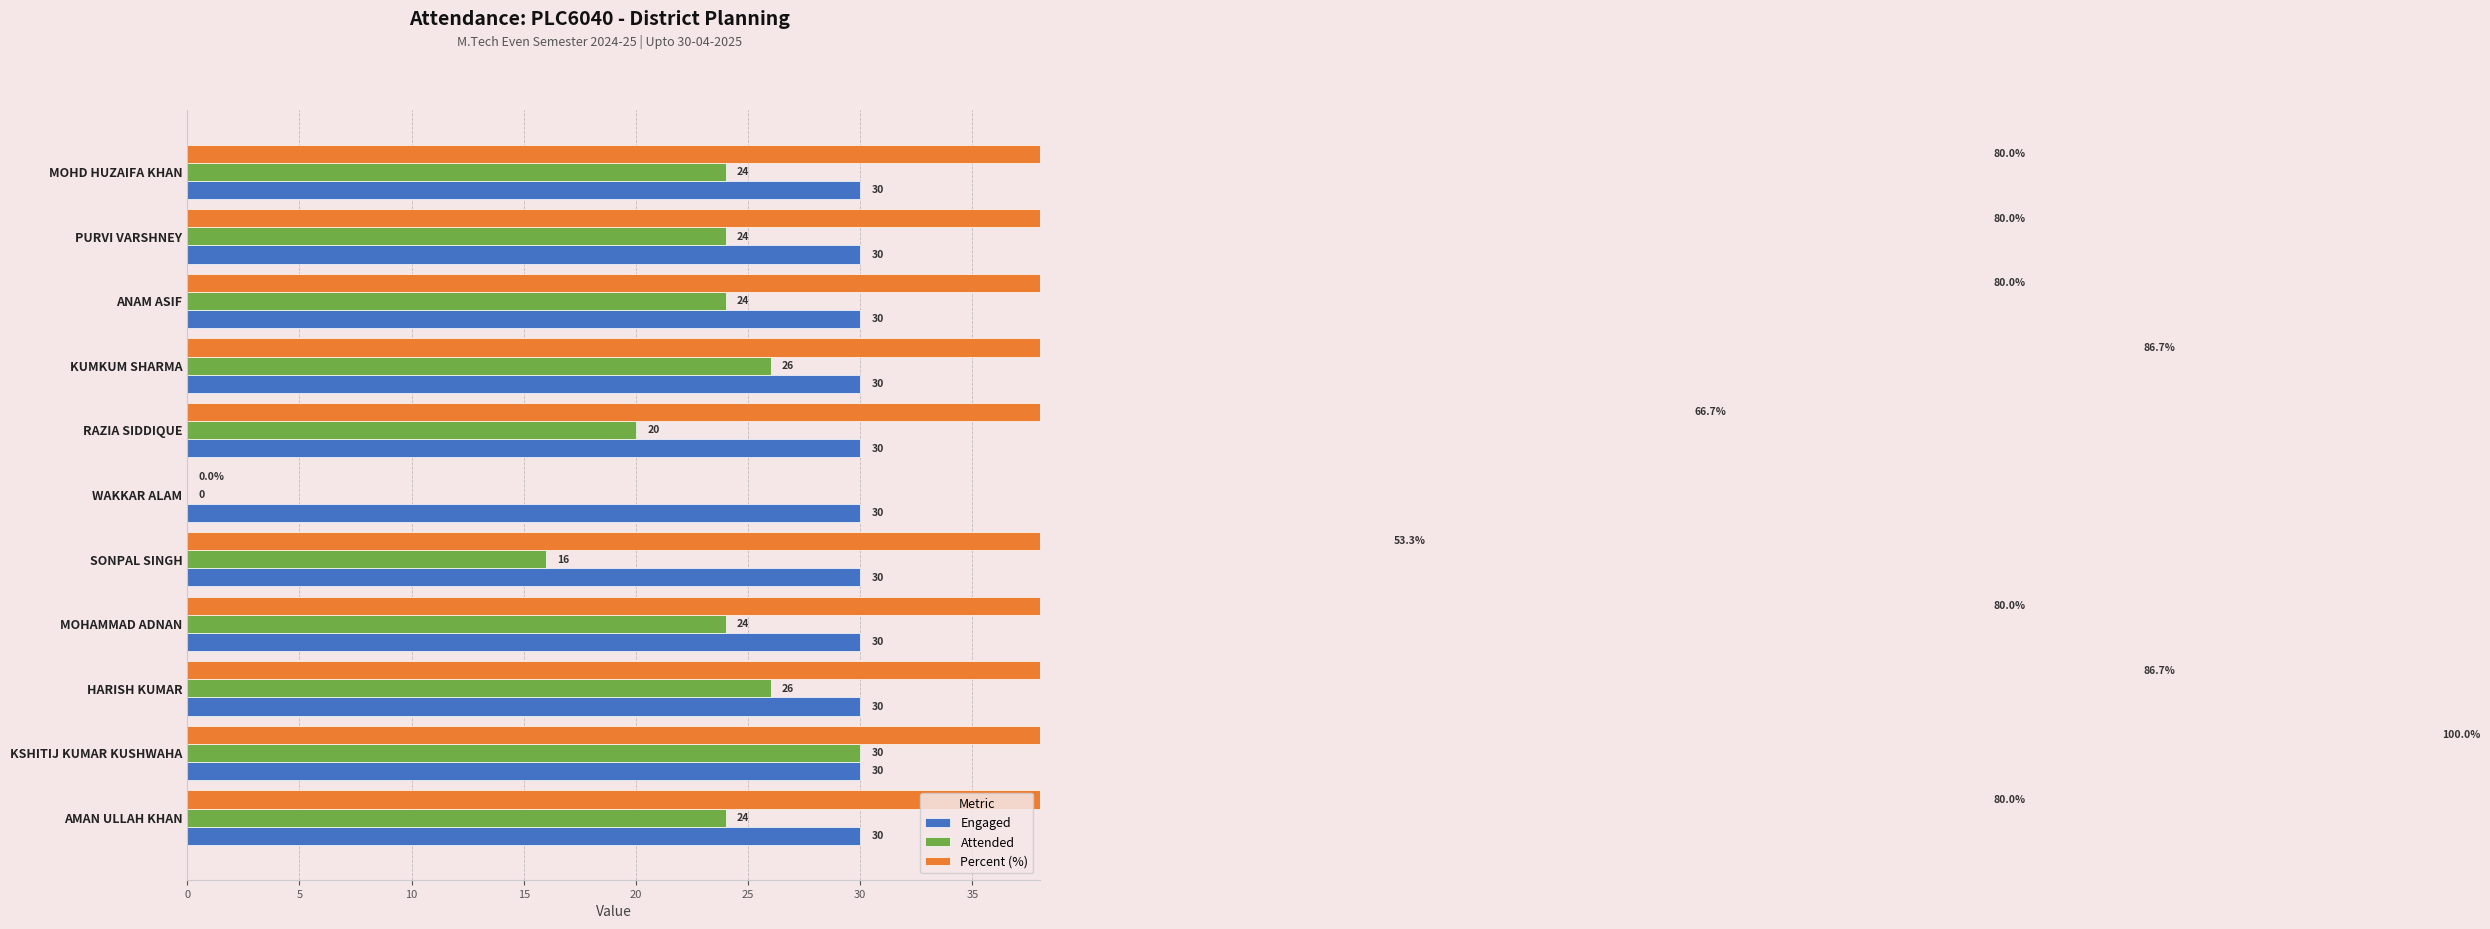

What is the value of the Percent (%) bar at the 5th from the left?

66.7